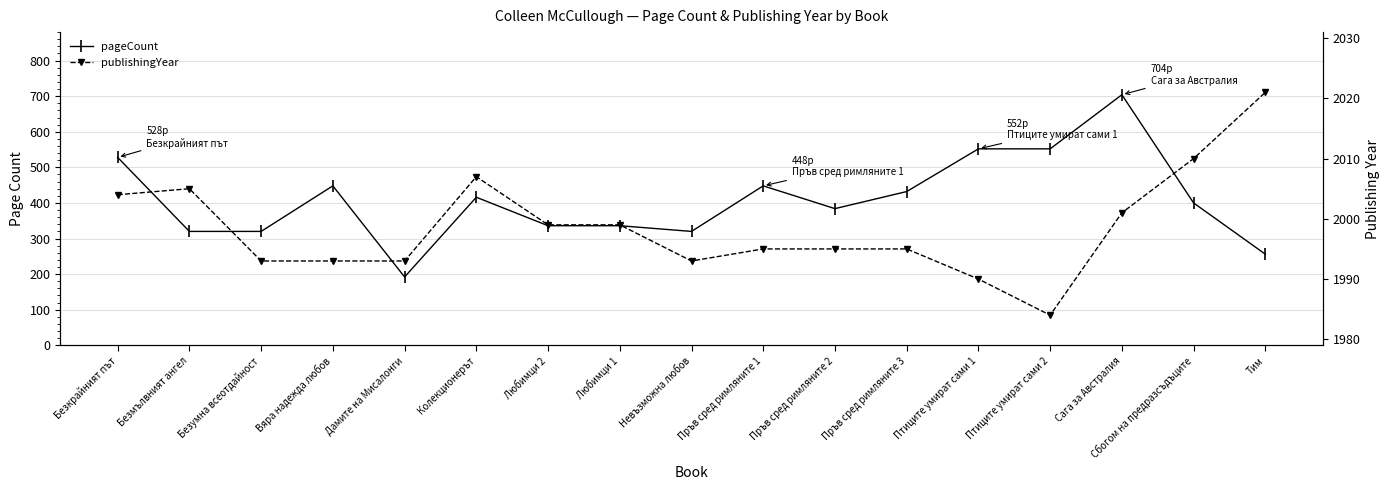

Reading left to right, what are all the values shown in this chart?

pageCount: 528	320	320	448	192	416	336	336	320	448	384	432	552	552	704	400	256
publishingYear: 2004	2005	1993	1993	1993	2007	1999	1999	1993	1995	1995	1995	1990	1984	2001	2010	2021